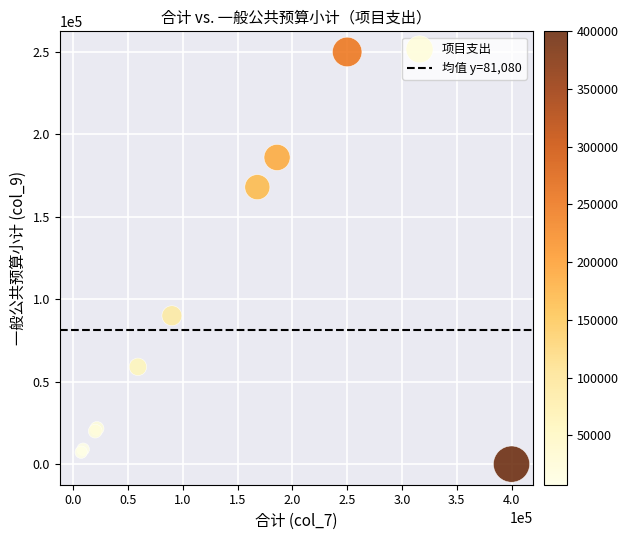

What Y value in the scatter plot is closest to 125000?

90000